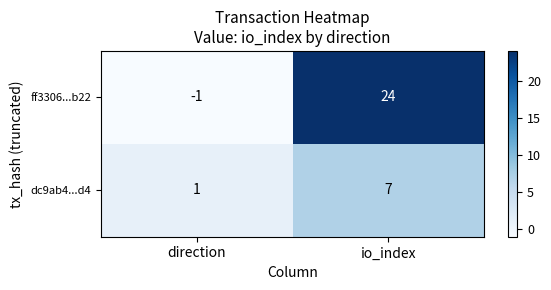

Rank the series at direction from lowest to highest value.

ff3306...b22, dc9ab4...d4